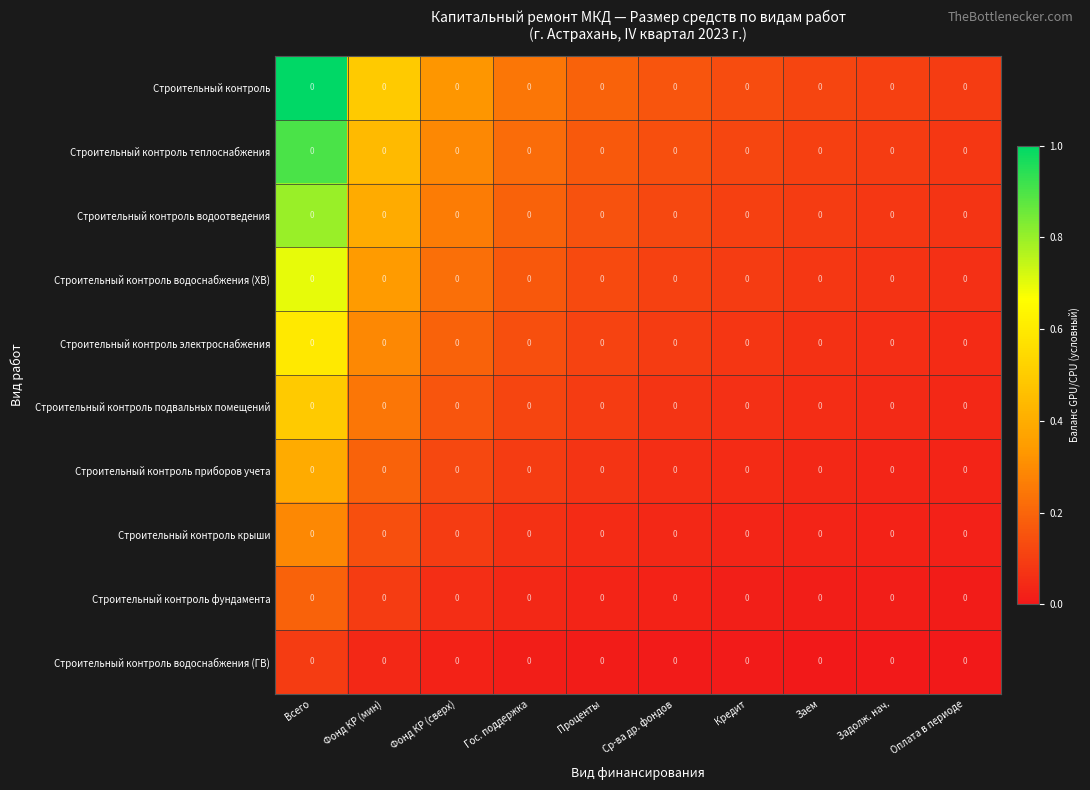

What is the difference between the highest and lowest values at Оплата в периоде?

0.1